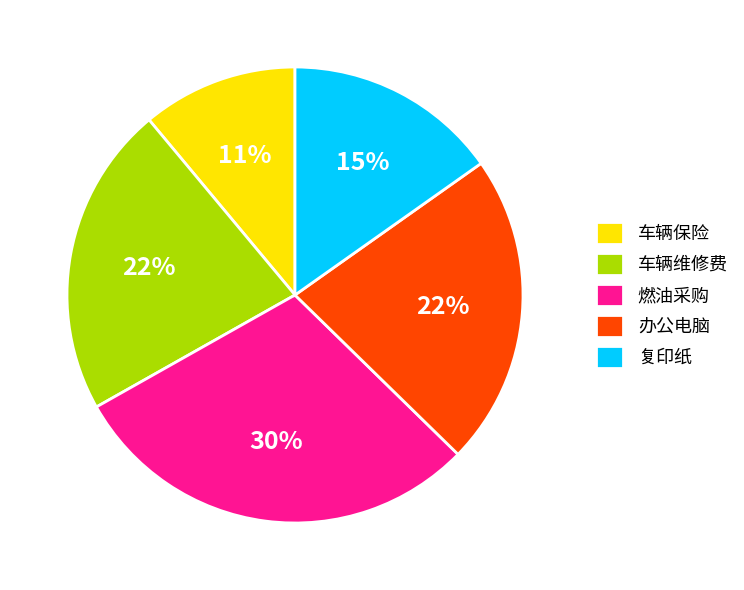

What percentage is the 车辆维修费 slice, to the nearest percent?

22%